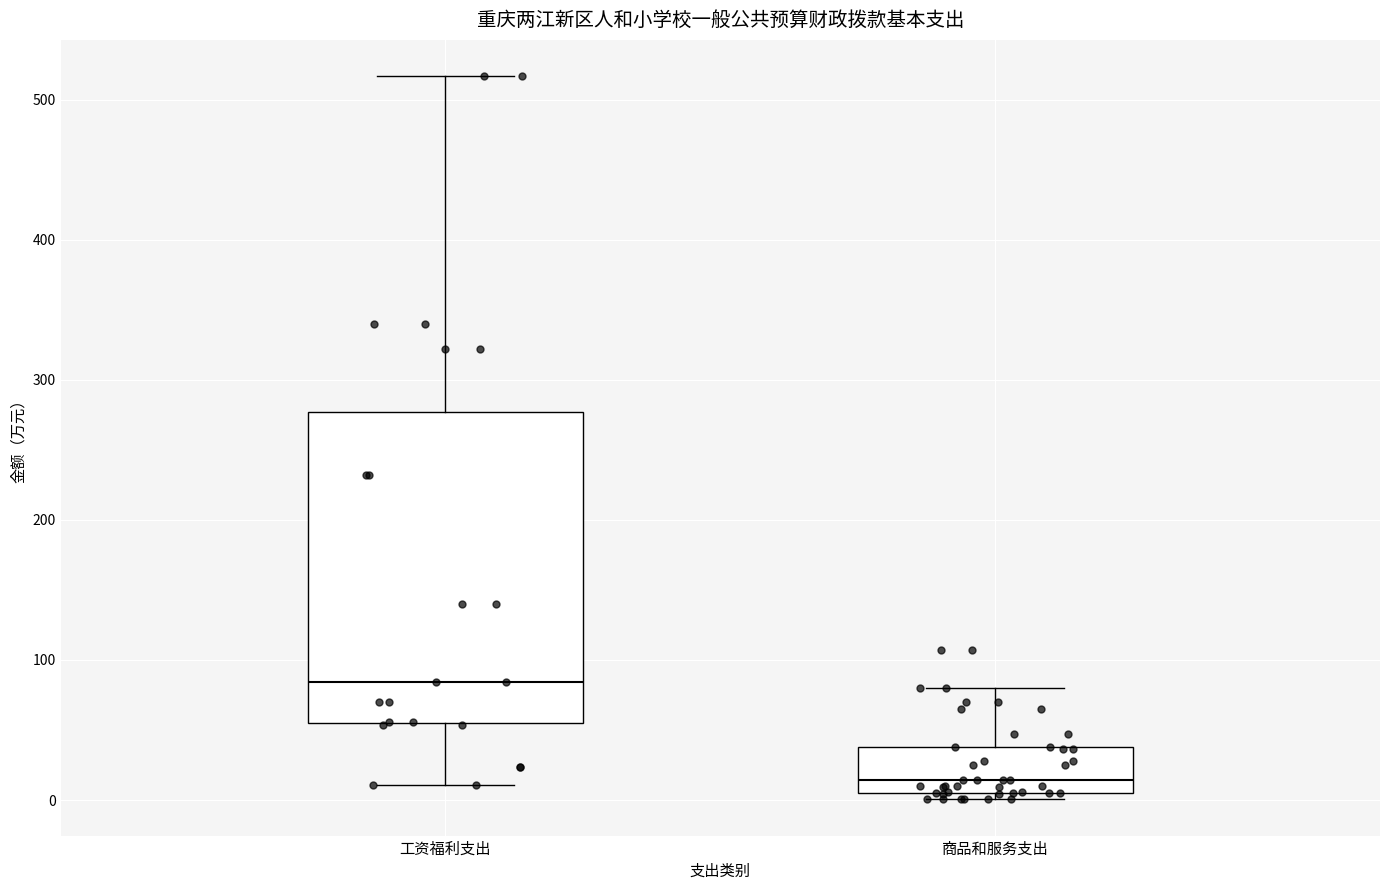

Reading left to right, read every box against the y-axis: the position of its median line, the range the box covers, and the ends of its whiskers. The values are not printed on the chart, so give them approximately, as read against the axis.

工资福利支出: median 80, box 50 to 280, whiskers 10 to 520
商品和服务支出: median 10 (just above the box's lower edge), box 10 to 40, whiskers 0 to 80